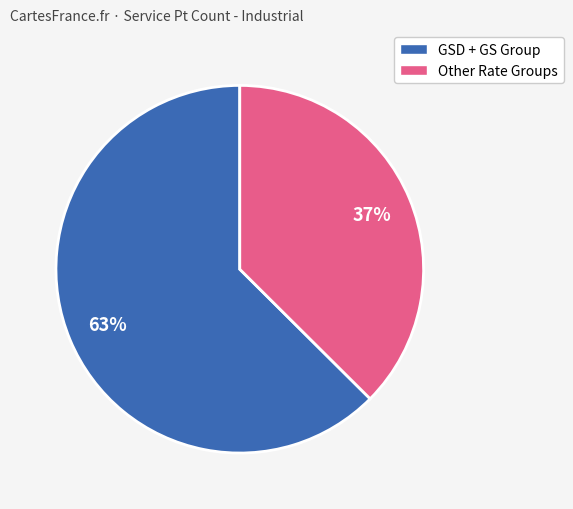

How many slices are in this pie chart?

2